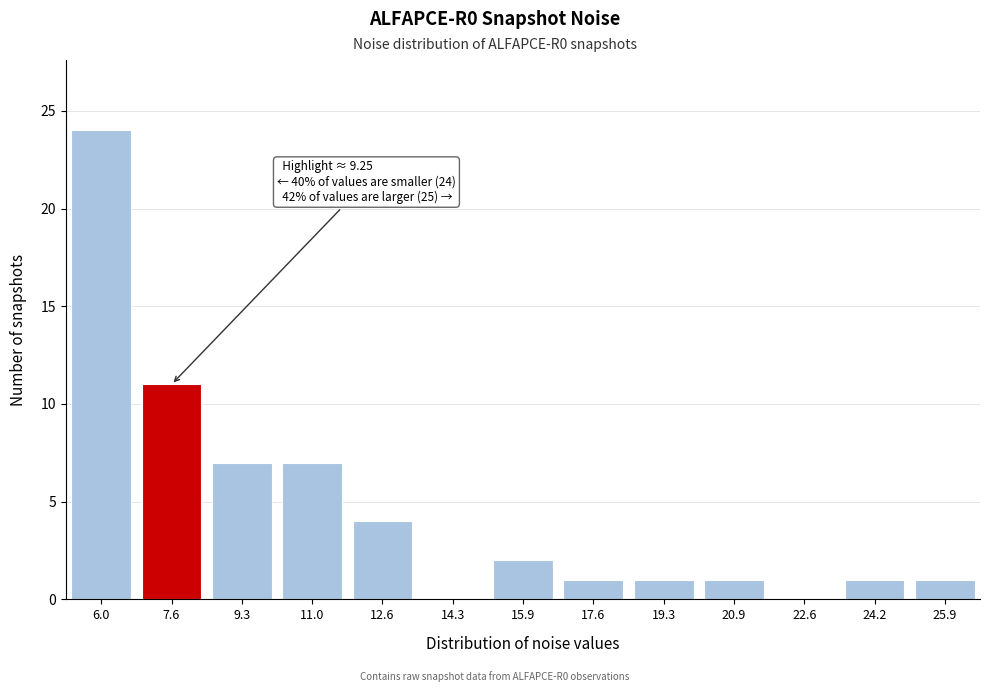

Reading right to left, transcribe all the data shown in this chart.

25.9=1	24.2=1	22.6=0	20.9=1	19.3=1	17.6=1	15.9=2	14.3=0	12.6=4	11.0=7	9.3=7	7.6=11	6.0=24